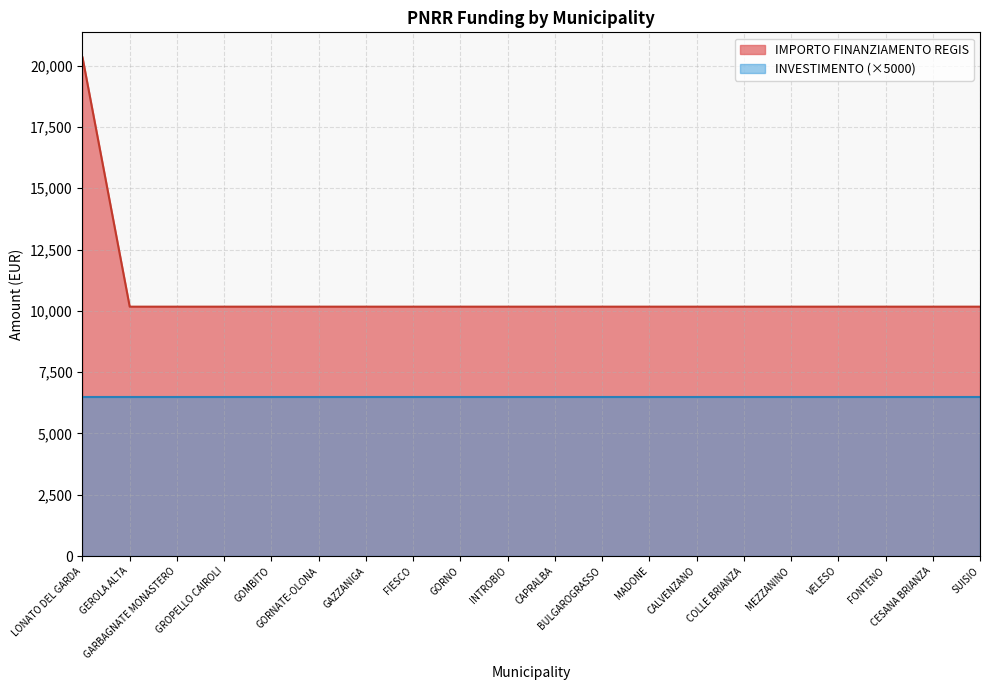

At which category does the chart reach its peak across all series?

LONATO DEL GARDA